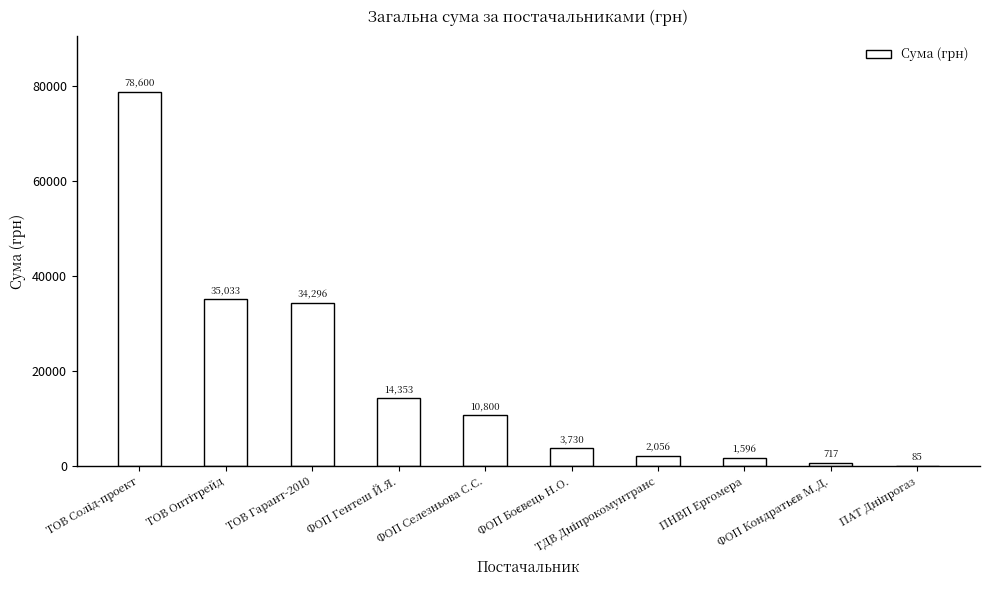

What is the greatest value displayed?

78600.0